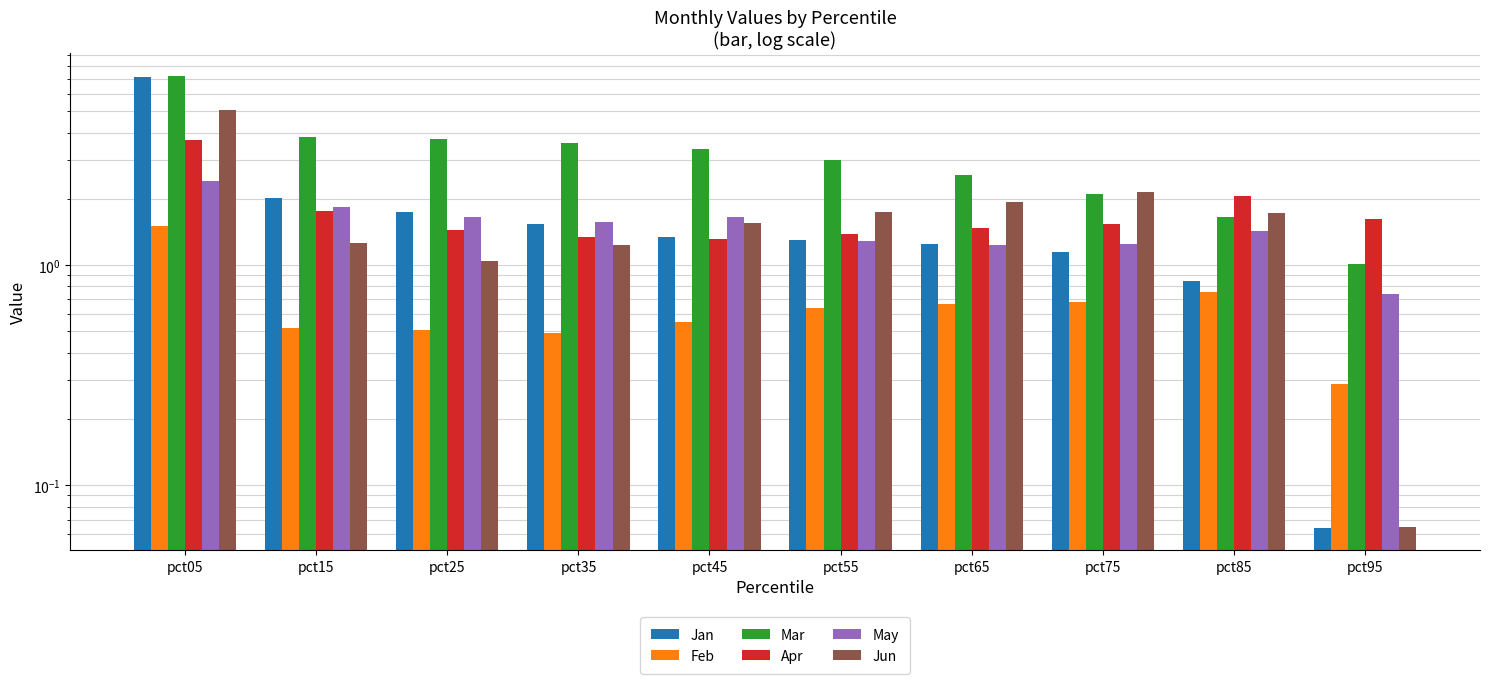

Count the Feb values in the range 0 to 1.

9